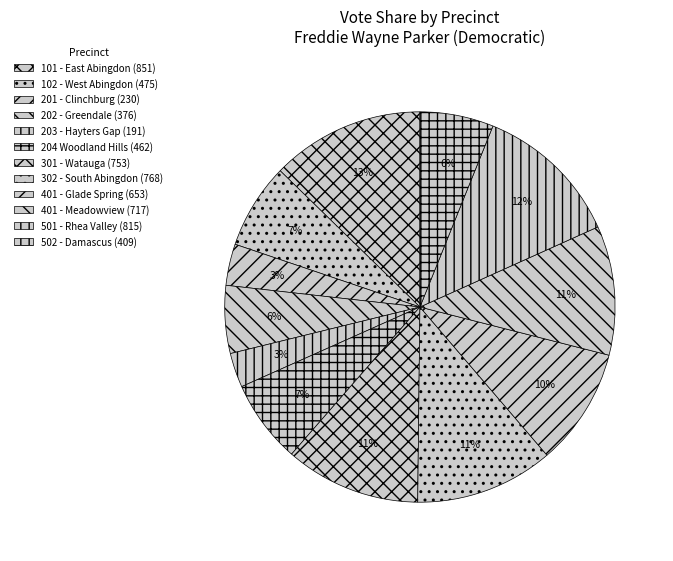

The 202 - Greendale slice represents 18% of the pie. True or false?

False